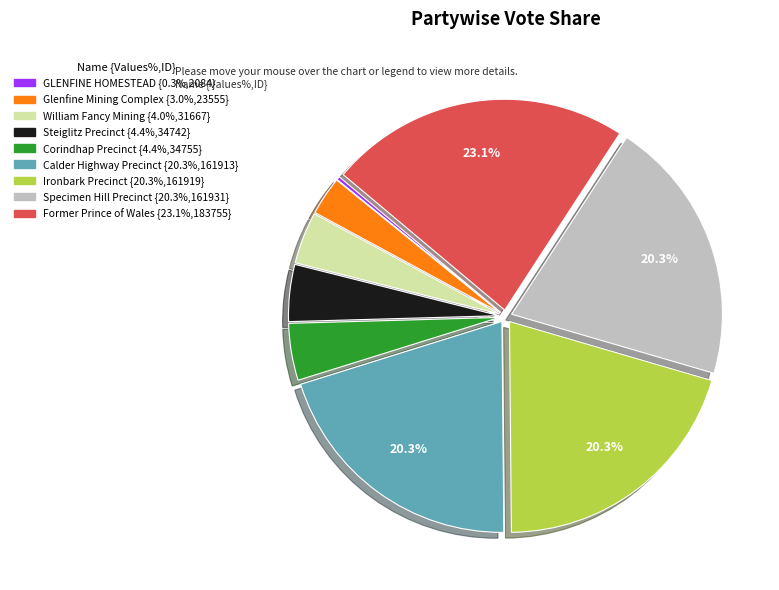

To the nearest percent, what percentage of the pie is Ironbark Precinct?

20%